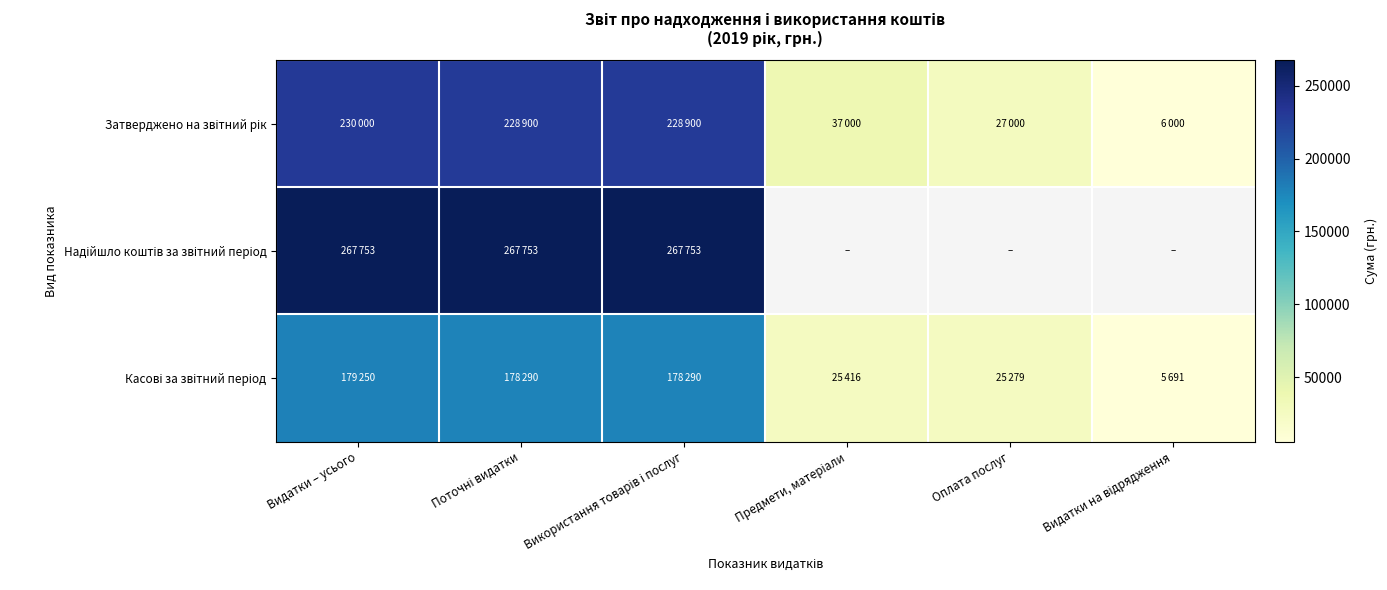

At which category does the chart reach its minimum across all series?

Видатки на відрядження